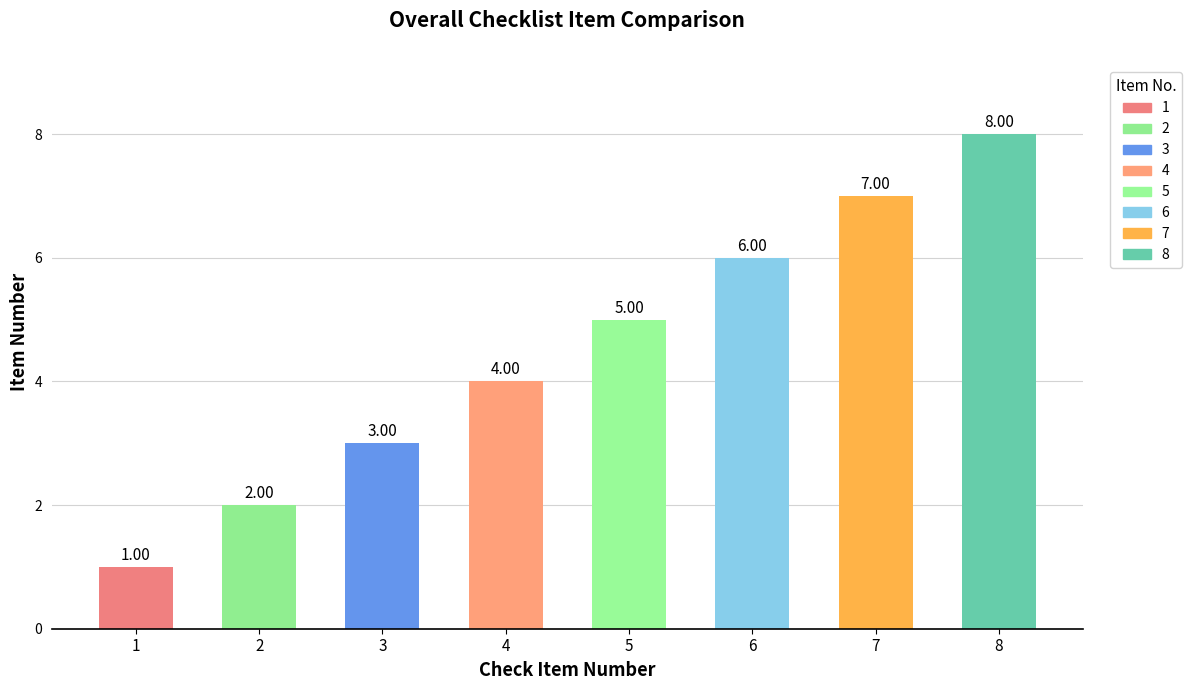

What is the change in value from 4 to 8?

+4